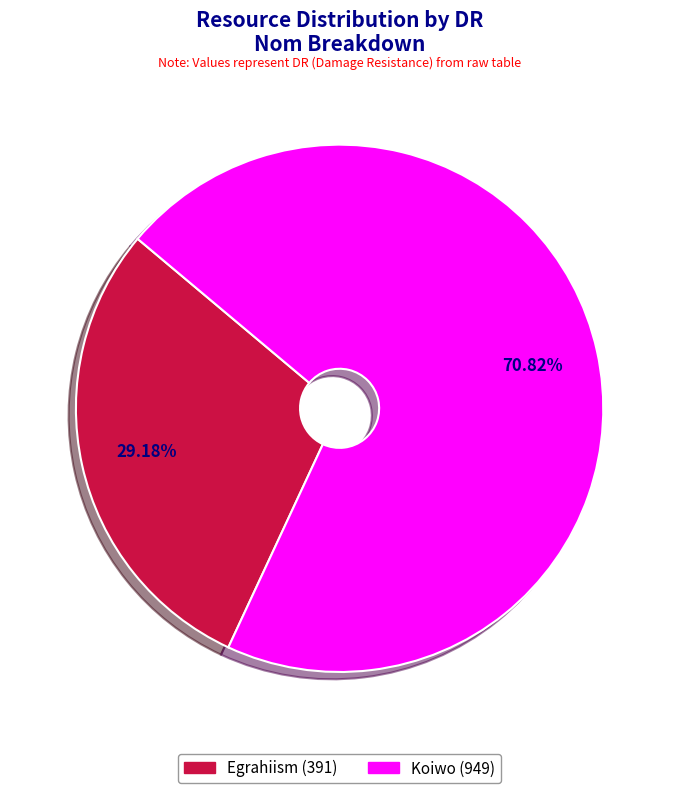

Is it true that Egrahiism is 22% of the pie?

False